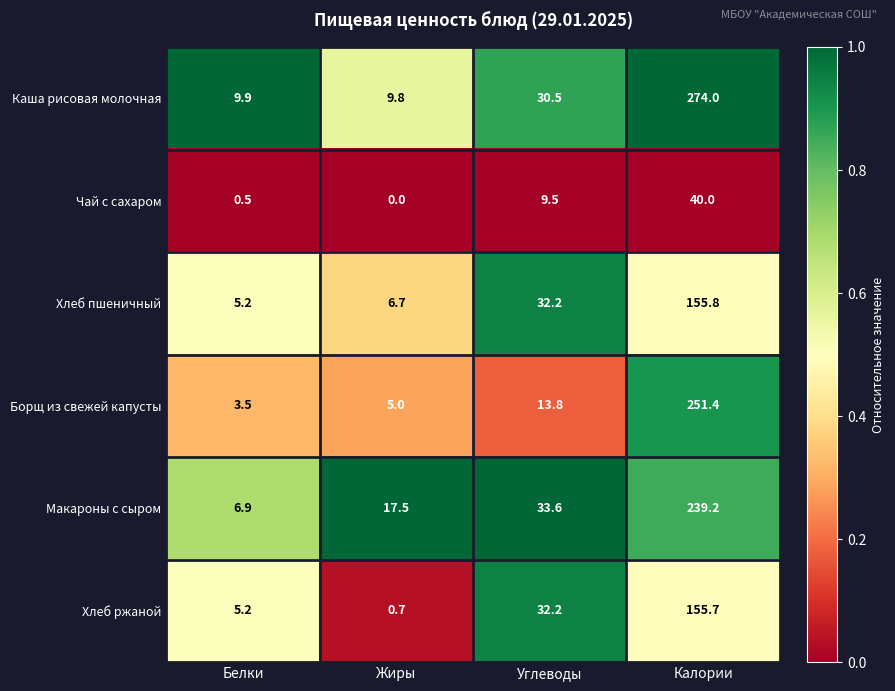

At which label is Каша рисовая молочная closest to 141?

Углеводы